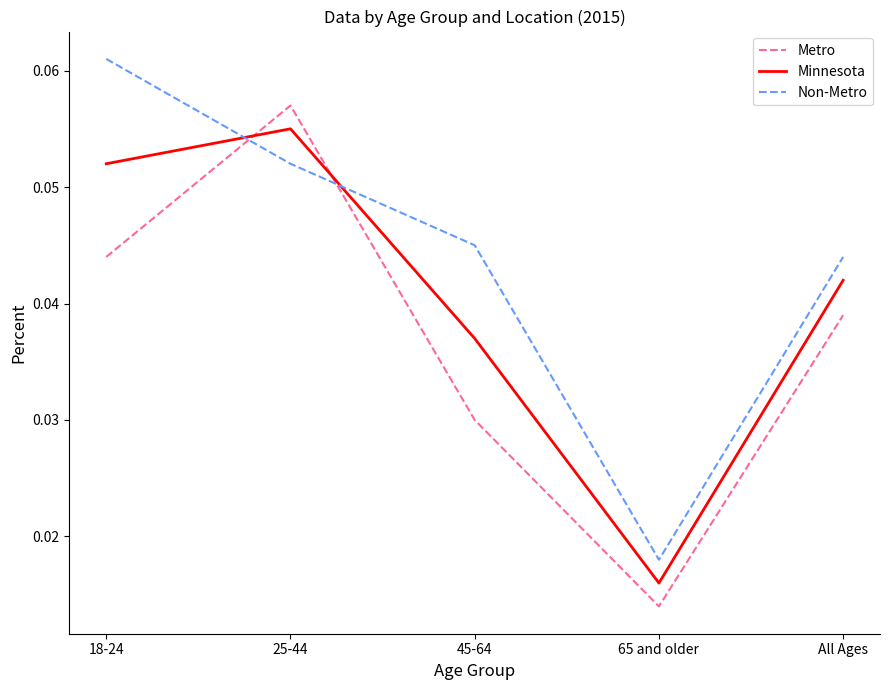

List the series in order of their overall mean, highest first.

Non-Metro, Minnesota, Metro